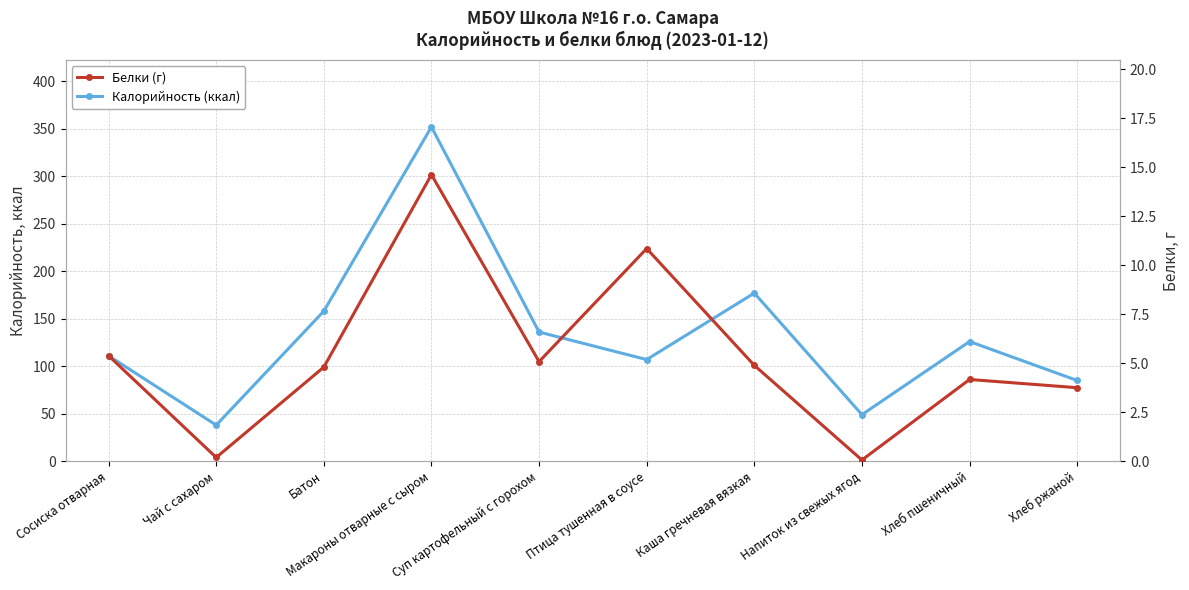

Which label corresponds to the largest value in the chart?

Макароны отварные с сыром